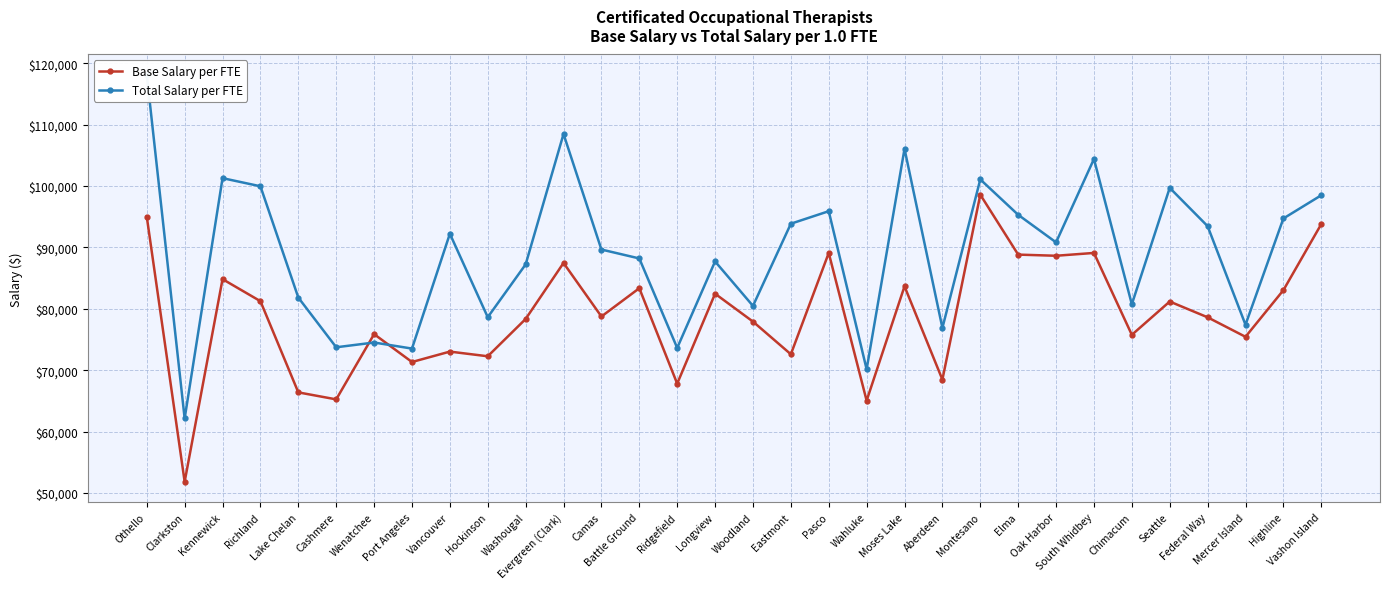

Is this an area chart (filled region under the line)?

No